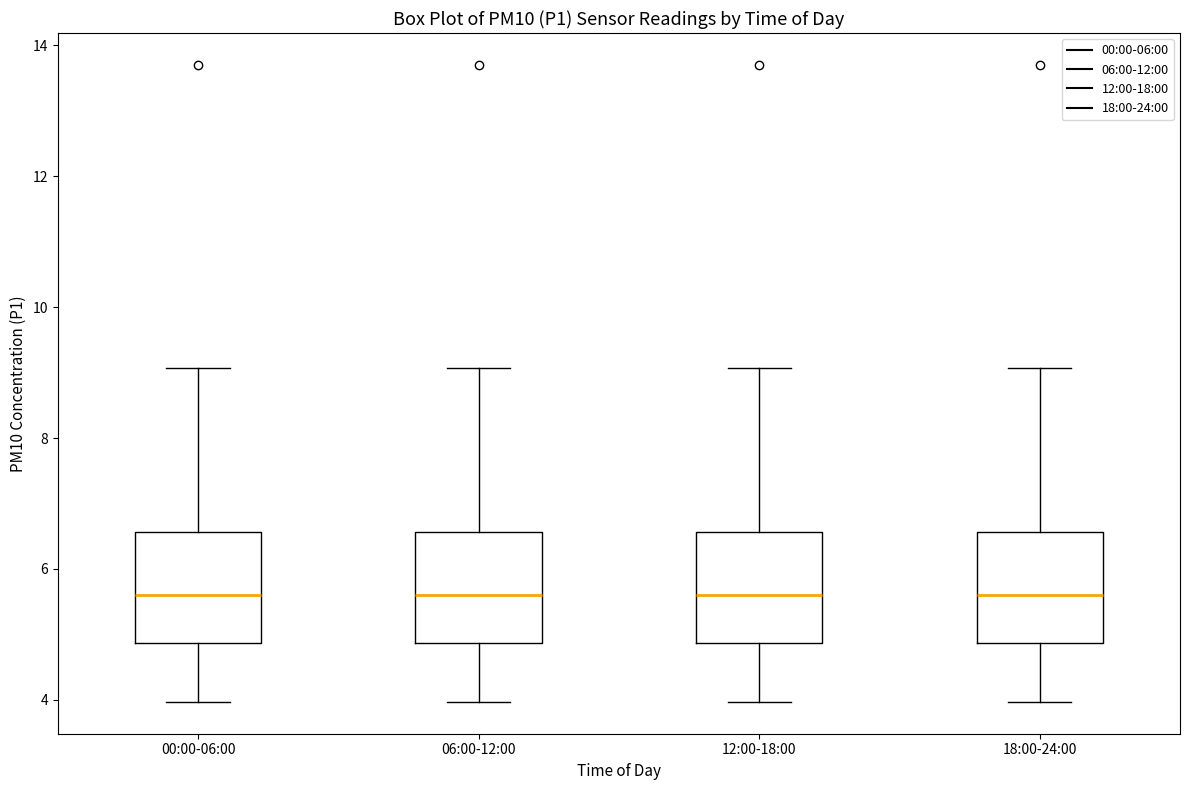

Reading left to right, read every box against the y-axis: the position of its median line, the range the box covers, and the ends of its whiskers. The values are not printed on the chart, so give them approximately, as read against the axis.

00:00-06:00: median 5.6, box 4.8 to 6.6, whiskers 4.0 to 9.0
06:00-12:00: median 5.6, box 4.8 to 6.6, whiskers 4.0 to 9.0
12:00-18:00: median 5.6, box 4.8 to 6.6, whiskers 4.0 to 9.0
18:00-24:00: median 5.6, box 4.8 to 6.6, whiskers 4.0 to 9.0